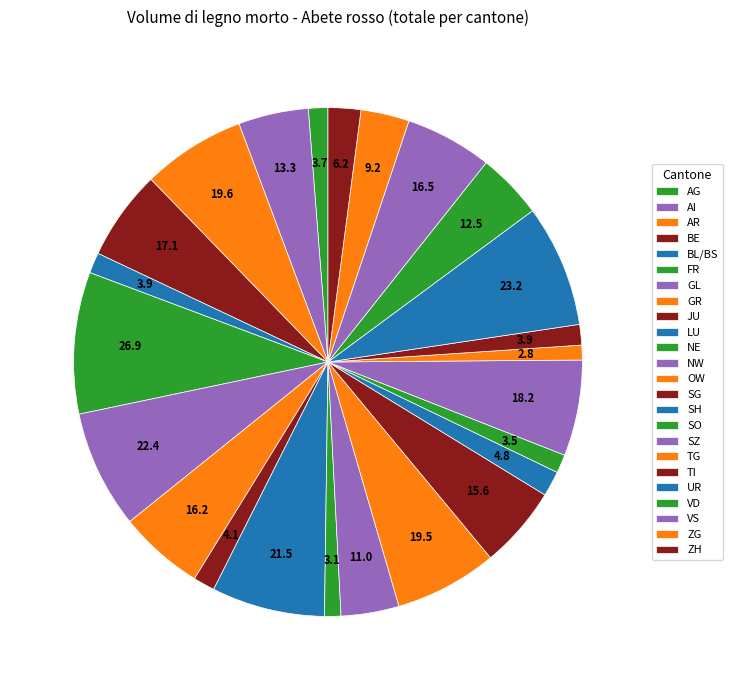

True or false: FR accounts for 1% of the total.

False